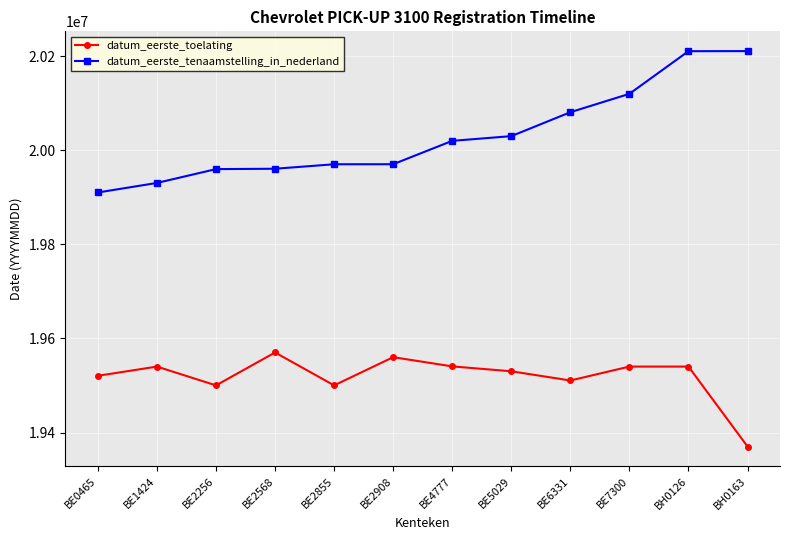

At which label is datum_eerste_tenaamstelling_in_nederland closest to 20060859?

BE6331